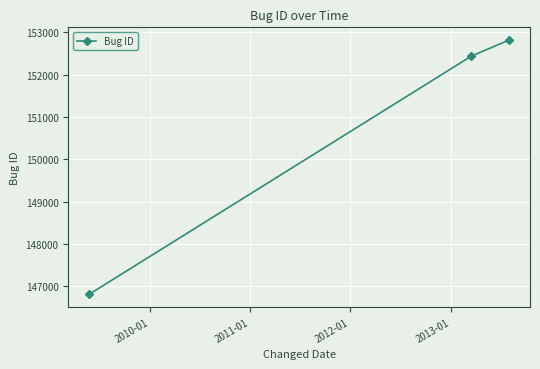

What is the maximum value shown in the chart?

152816